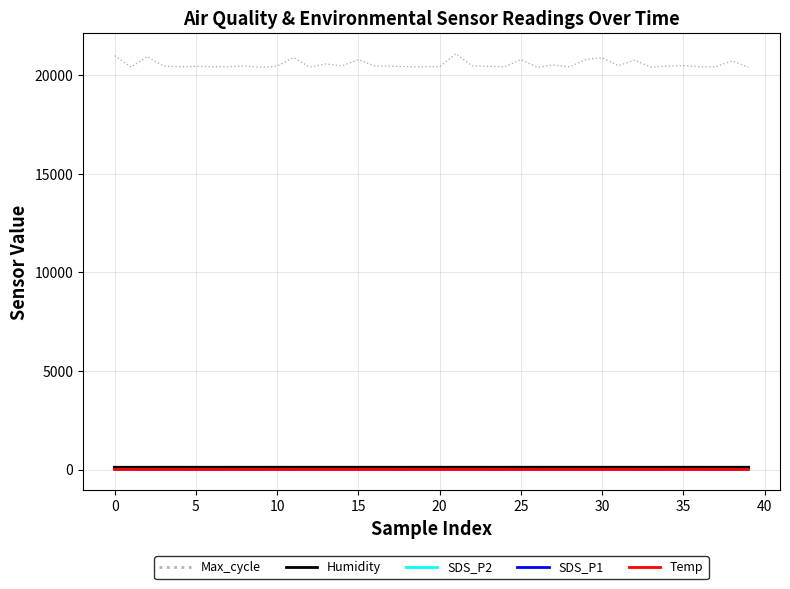

What is the maximum value shown in the chart?

21082.0